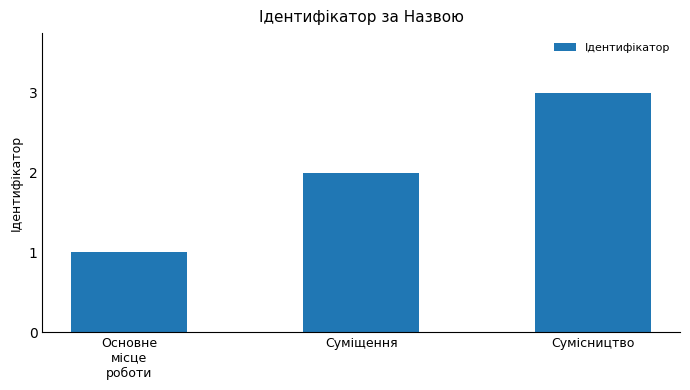

The value at Сумісництво is 3. True or false?

True